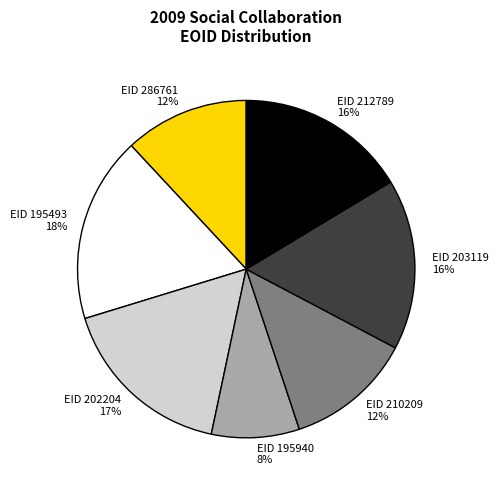

To the nearest percent, what is the average slice percentage?

14%